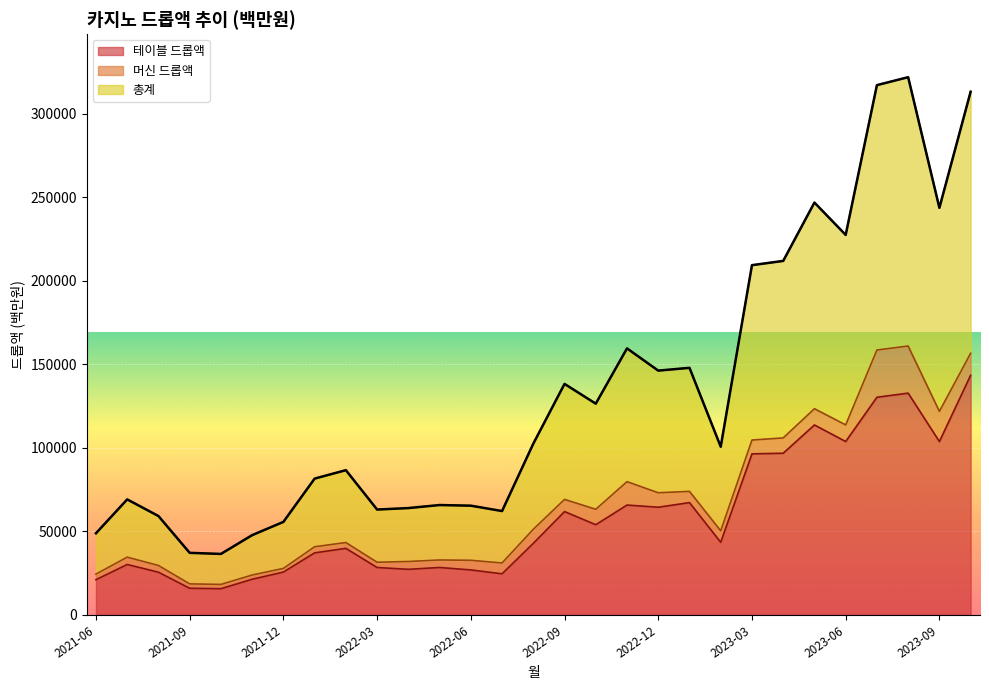

Is it true that 총계 equals 111426.4 at 2022-01?

False